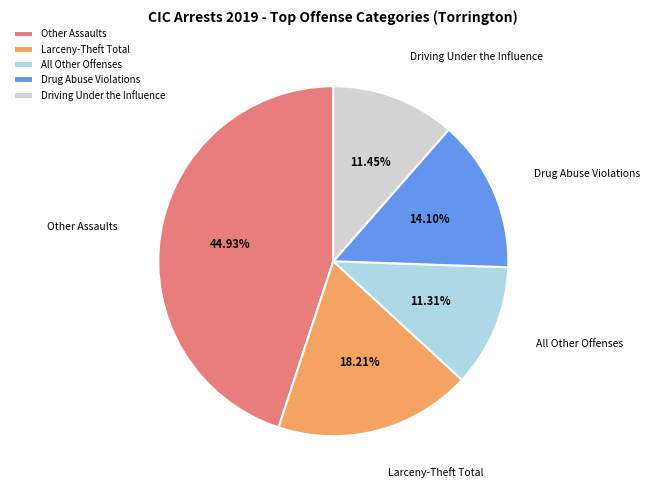

Is it true that Drug Abuse Violations is 23% of the pie?

False